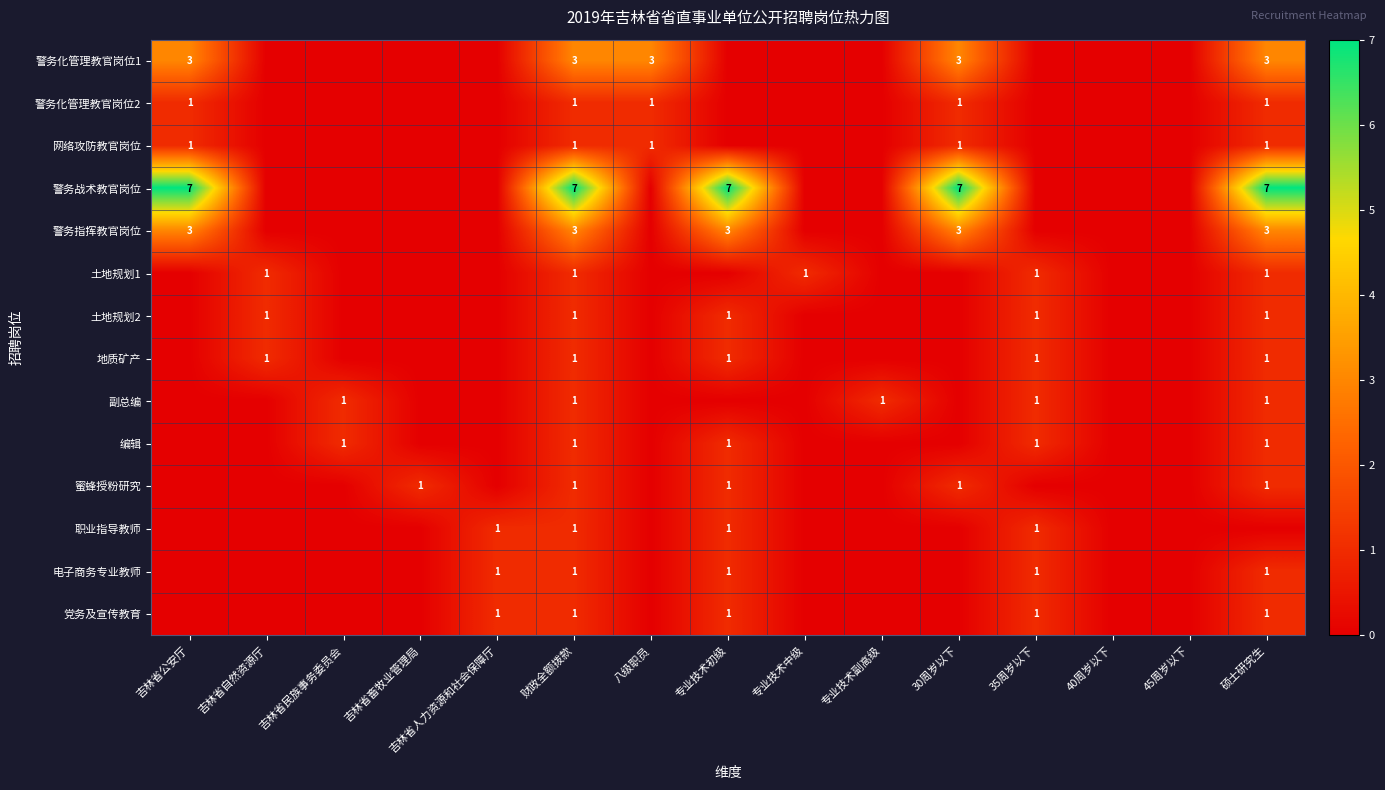

Between 35周岁以下 and 45周岁以下, which is larger?

35周岁以下